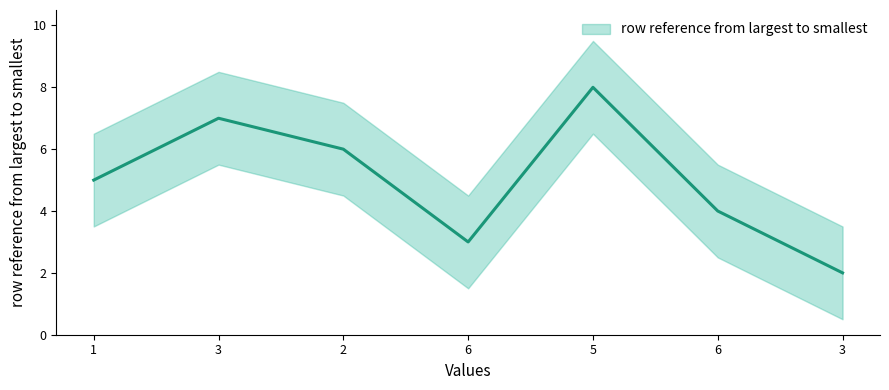

What is the sum of the values at 6 and 1?

8